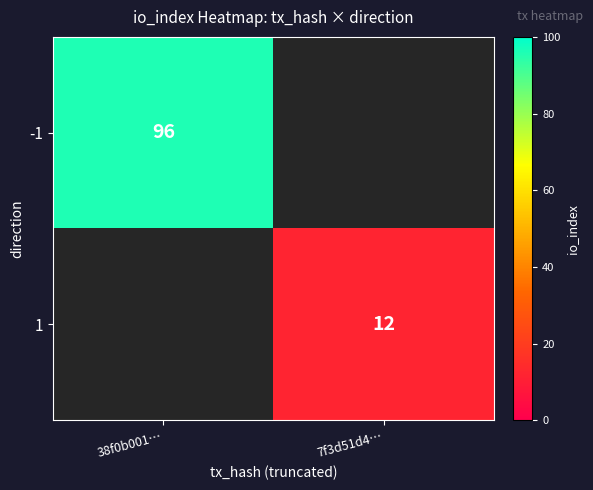

Is the value of 1 at 7f3d51d4… greater than the value of -1 at 38f0b001…?

No